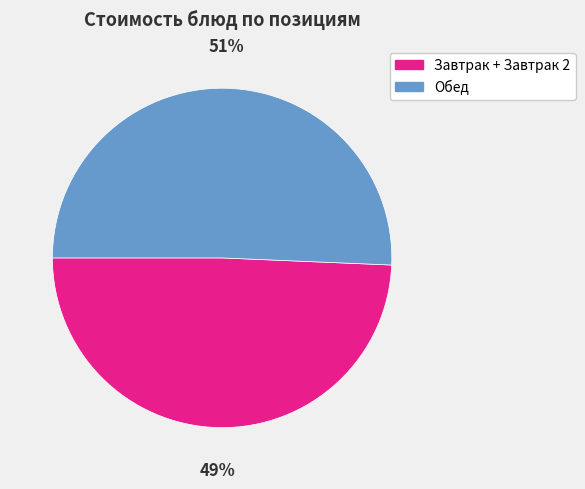

How many slices are in this pie chart?

2